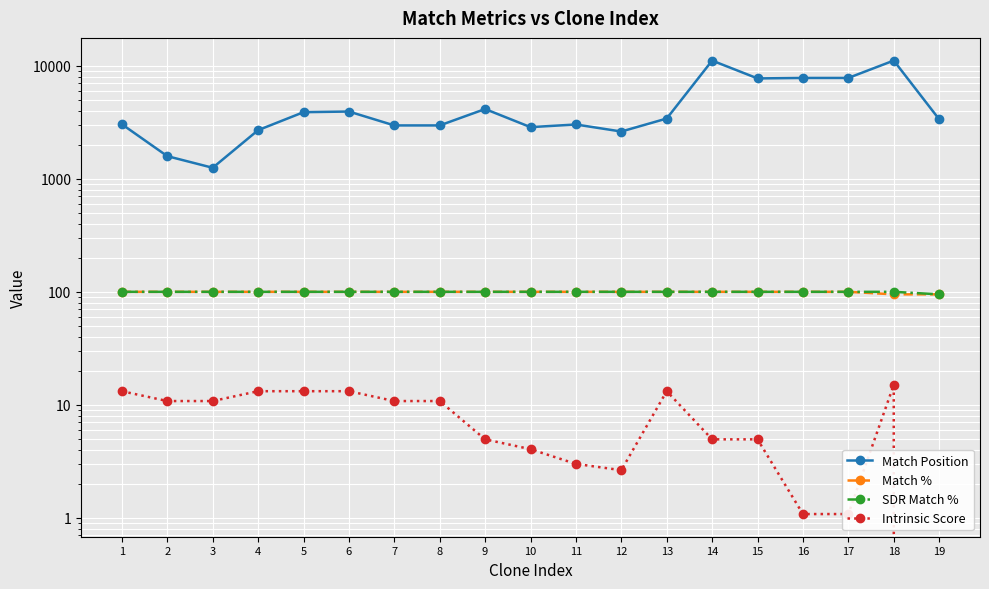

What is the sum of all Match Position values?

87382.0